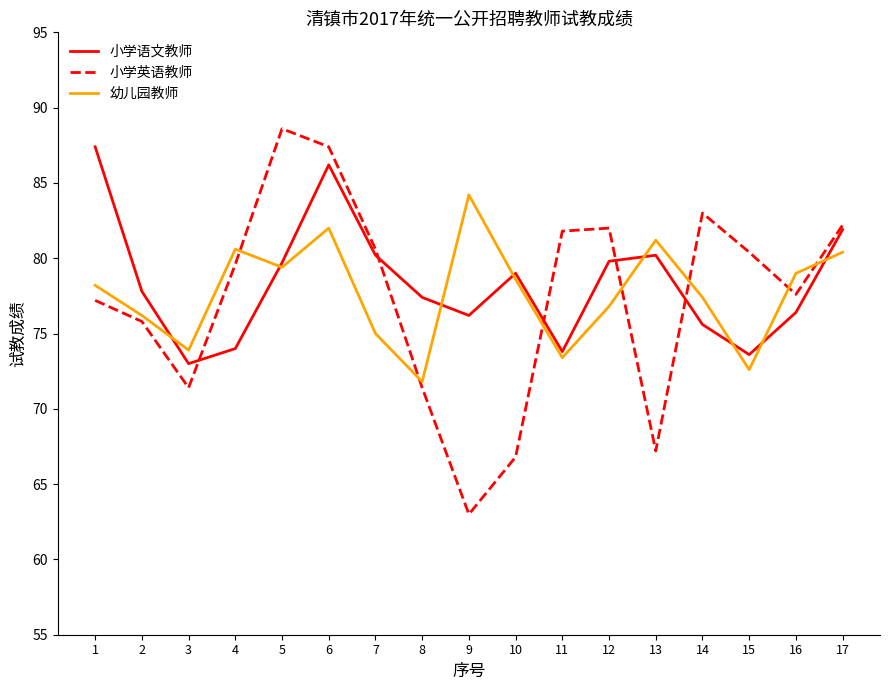

What is the spread (max minus min) of values at 12?

5.2